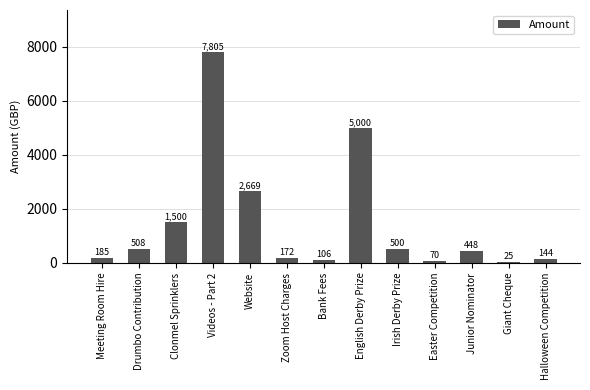

What is the maximum value shown in the chart?

7805.0